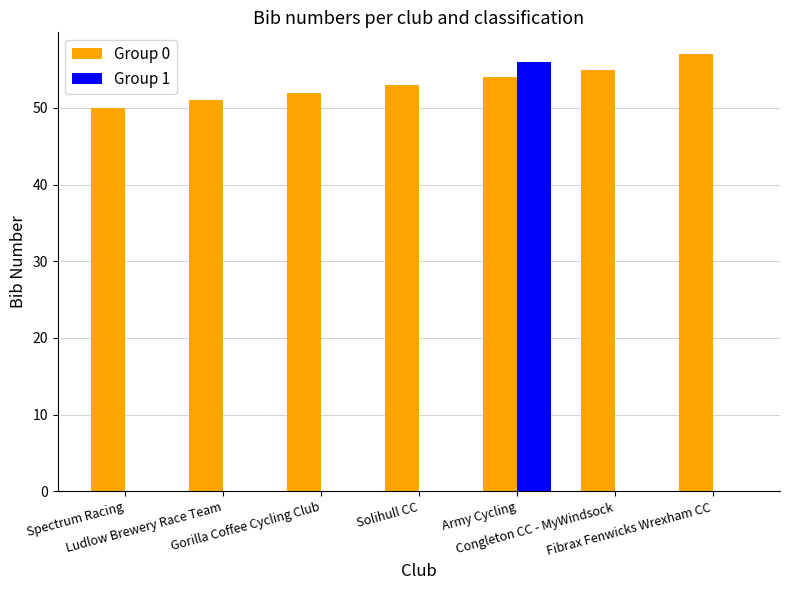

Which series has the largest total across all categories?

Group 0